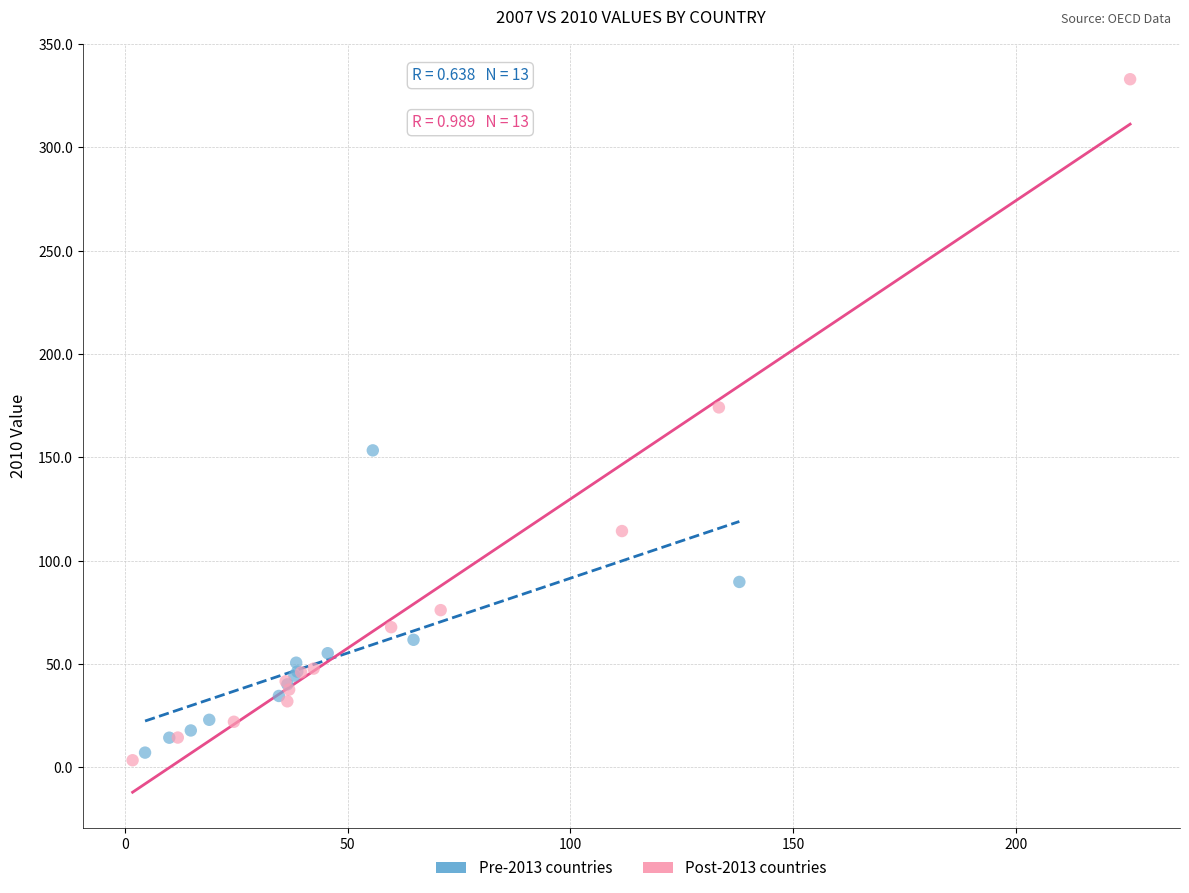

Which series contains the highest Y value?

Post-2013 countries